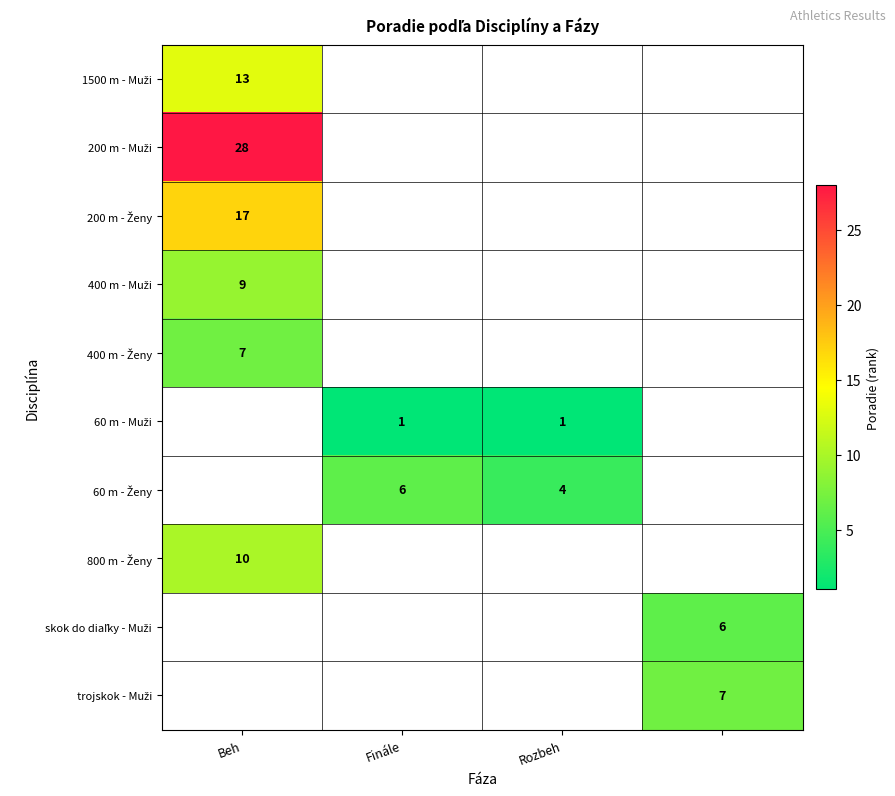

What is the minimum value shown in the chart?

1.0